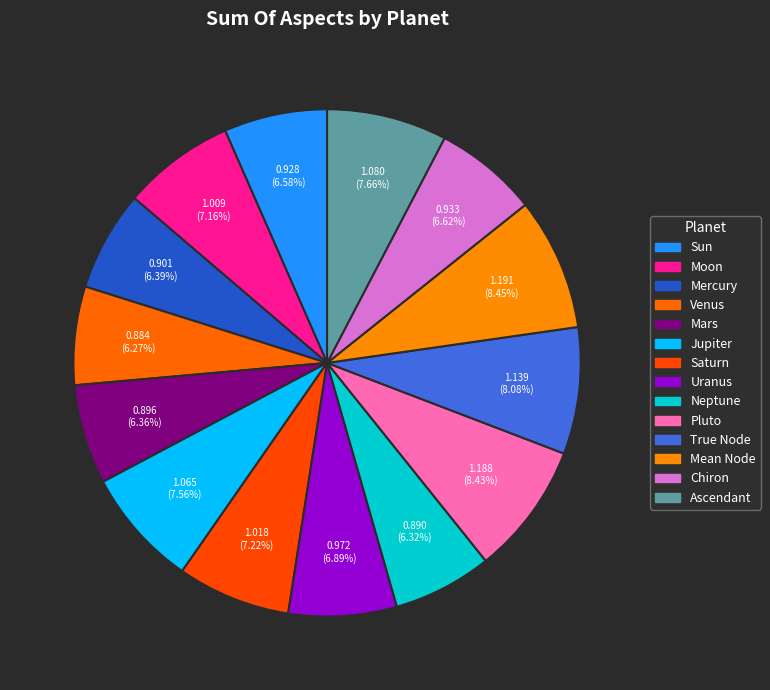

Count the number of slices in the pie.

14